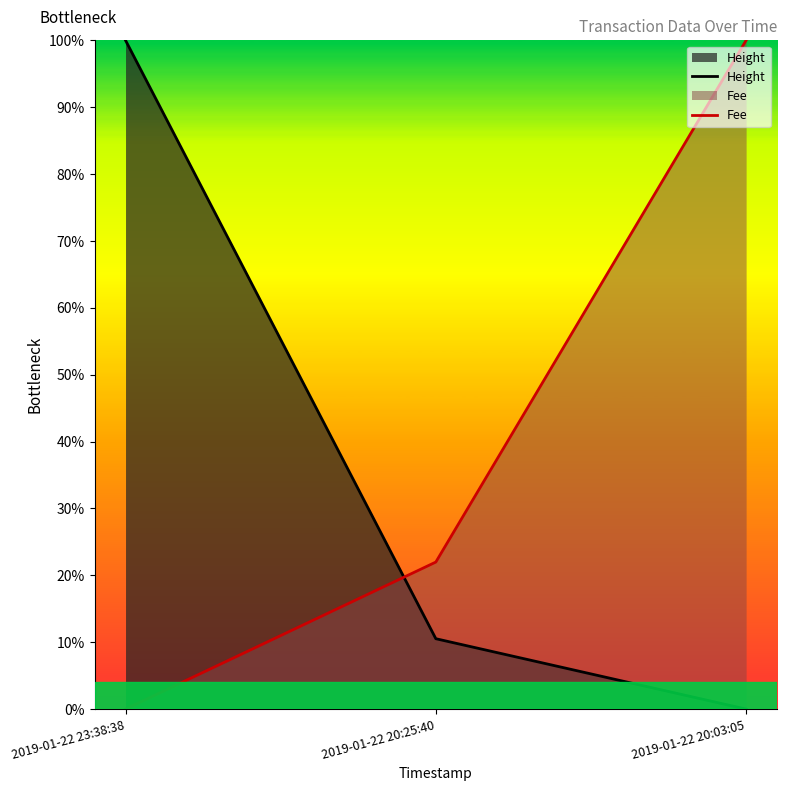

What value does the Height series have at 2019-01-22 20:25:40?

0.1